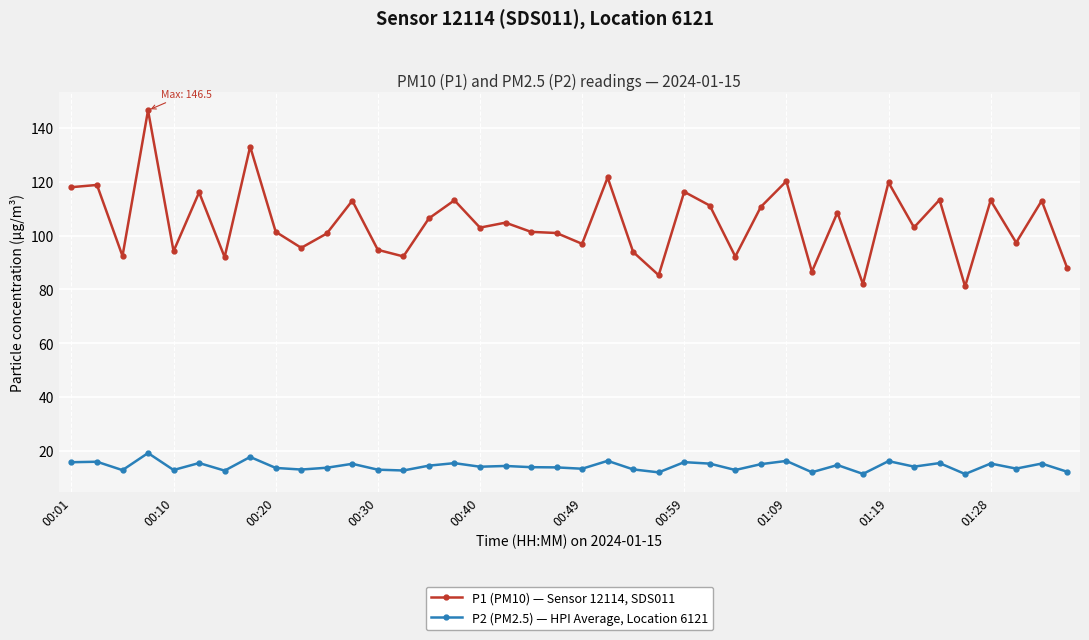

What is the value of the P1 (PM10) — Sensor 12114, SDS011 point at the 24th from the left?

85.3